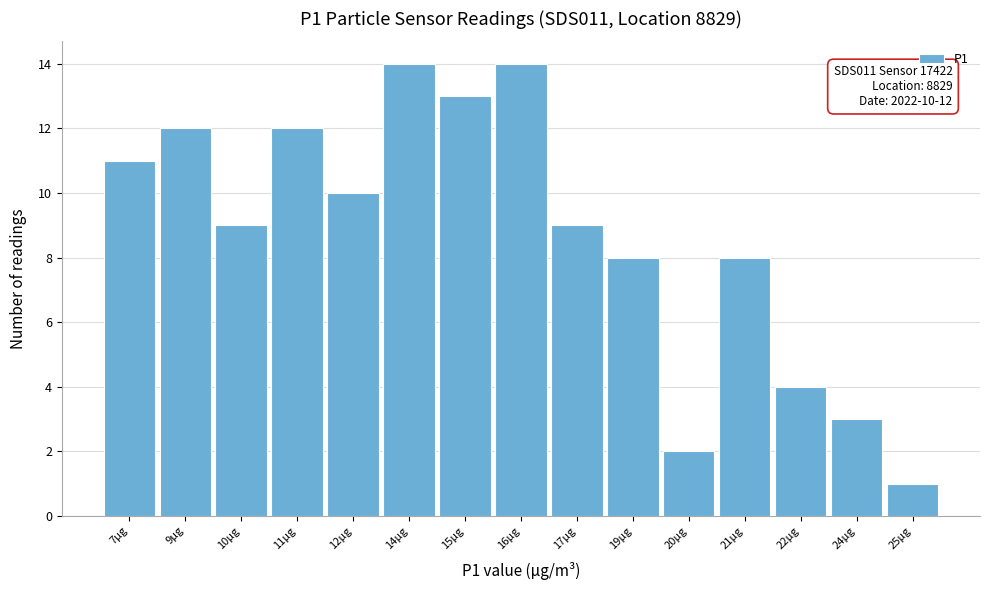

Reading left to right, what are all the values shown in this chart?

11	12	9	12	10	14	13	14	9	8	2	8	4	3	1